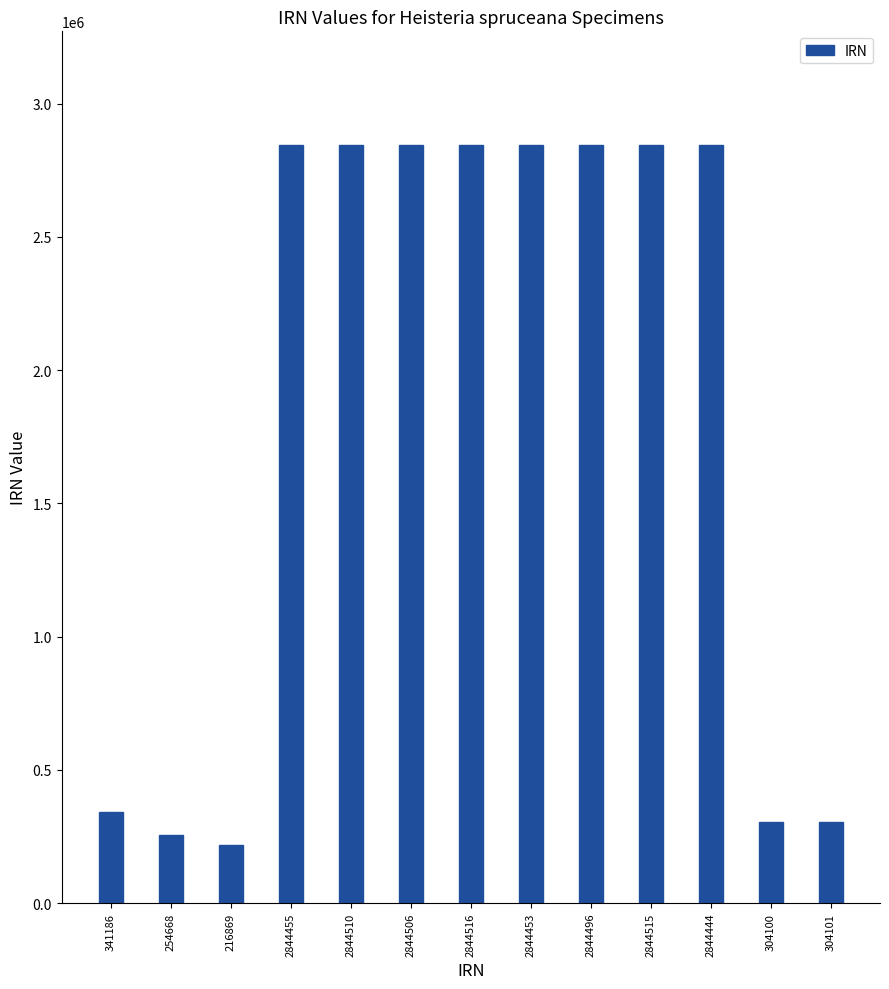

The value at 216869 is 331966. True or false?

False